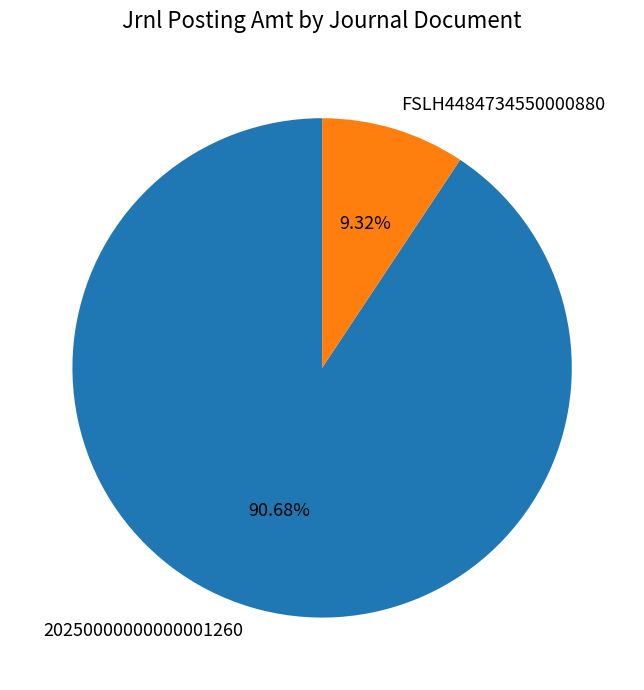

To the nearest percent, what portion does 20250000000000001260 represent?

91%